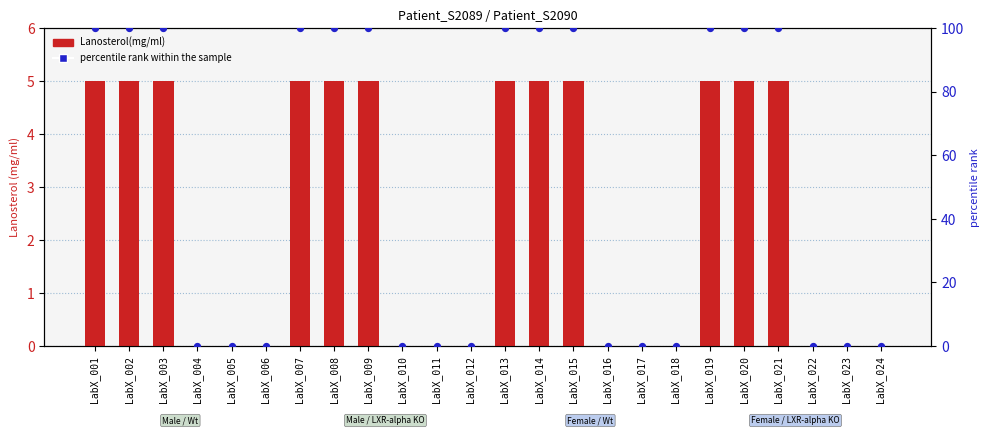

What are all the series names shown in the legend?

Lanosterol(mg/ml), percentile rank within the sample